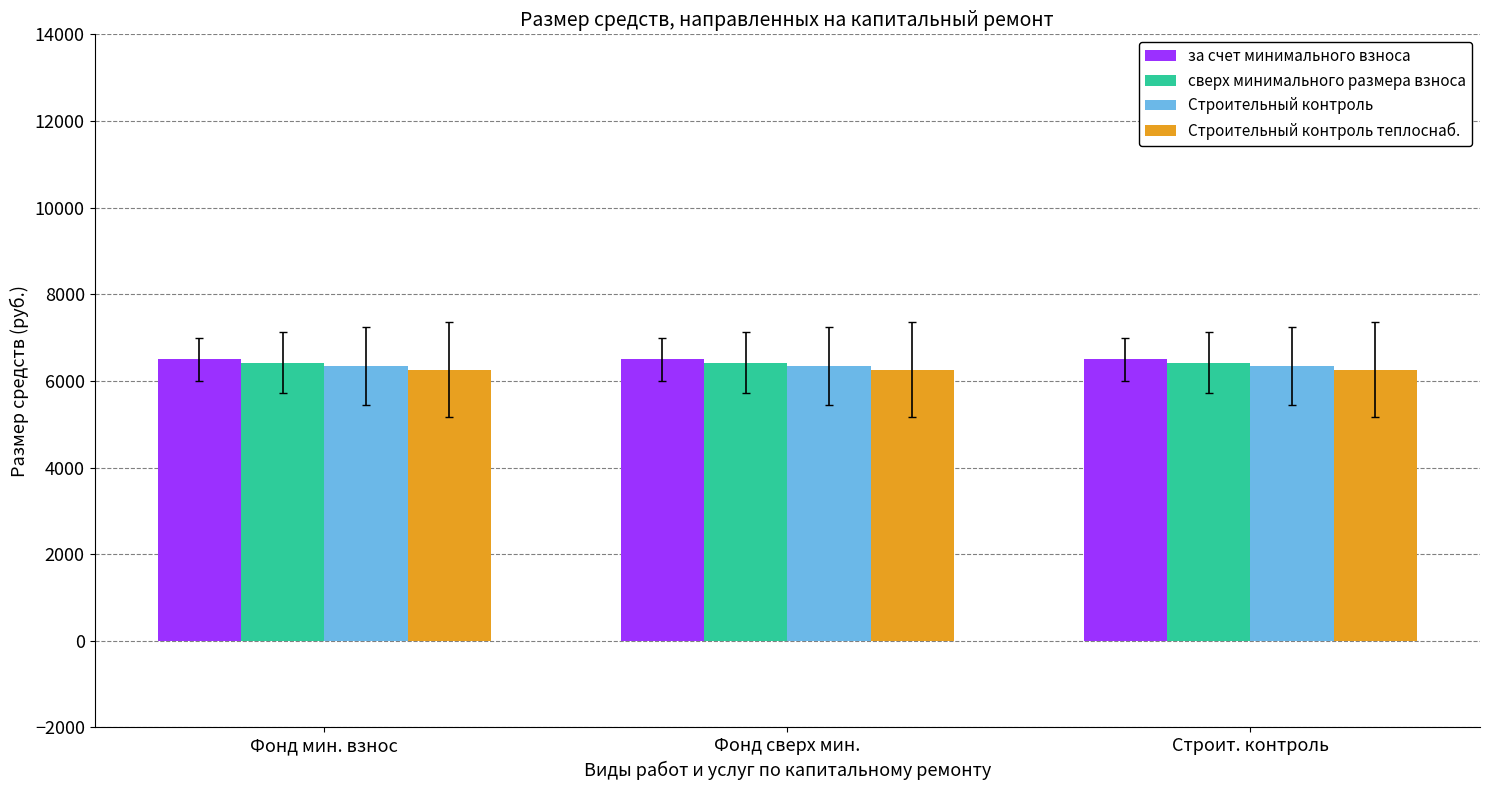

What are all the series names shown in the legend?

за счет минимального взноса, сверх минимального размера взноса, Строительный контроль, Строительный контроль теплоснаб.